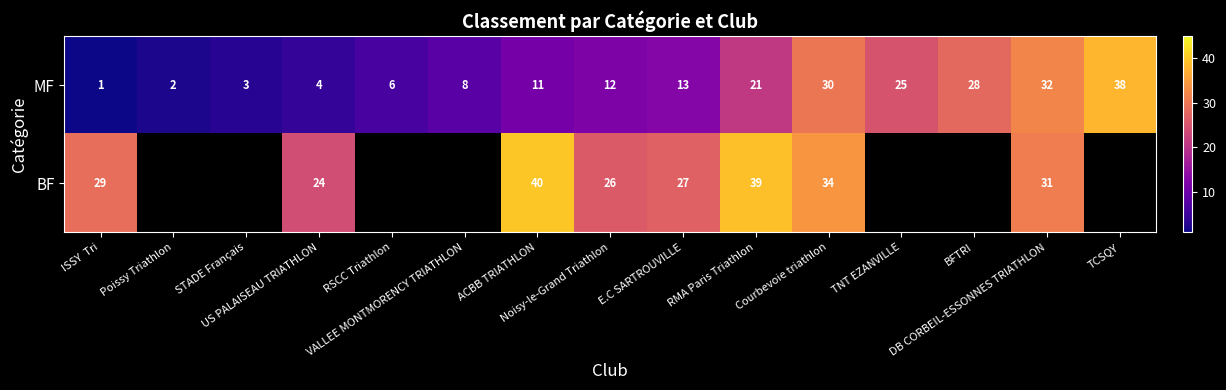

What is the maximum value for MF?

38